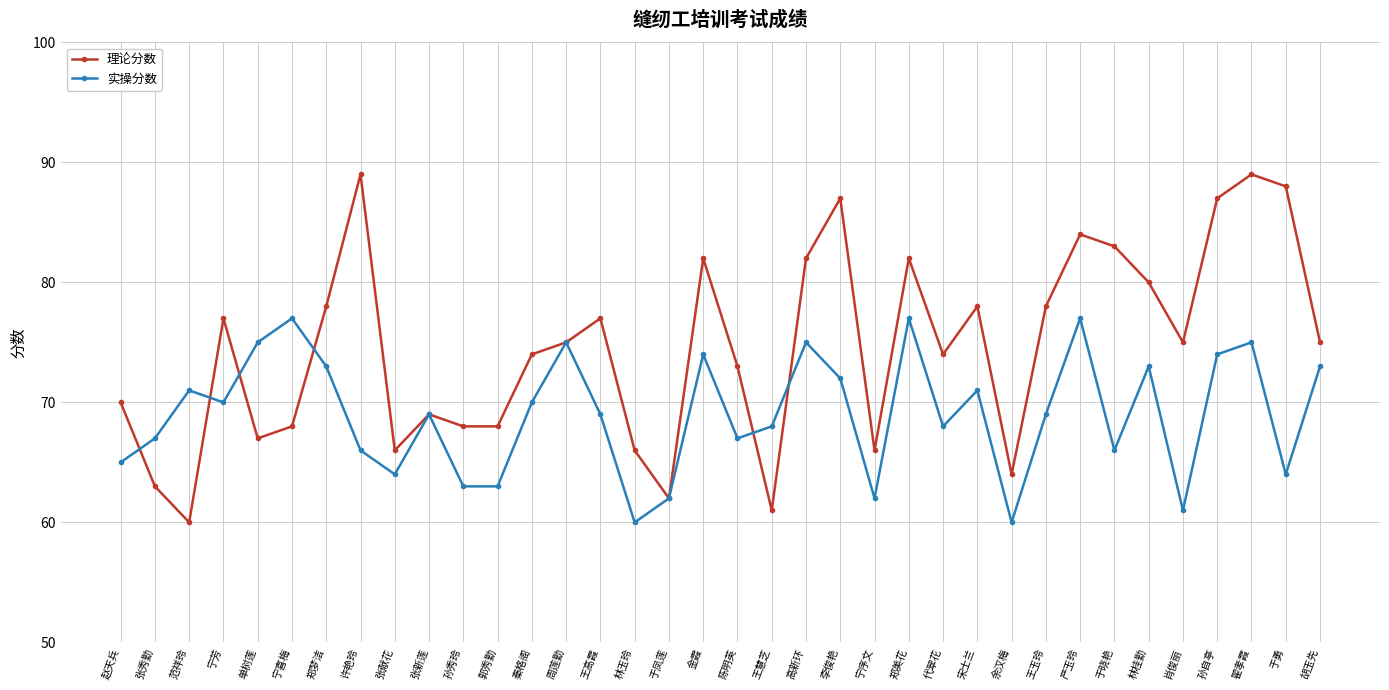

The 实操分数 series shows 63 at 孙秀玲. True or false?

True